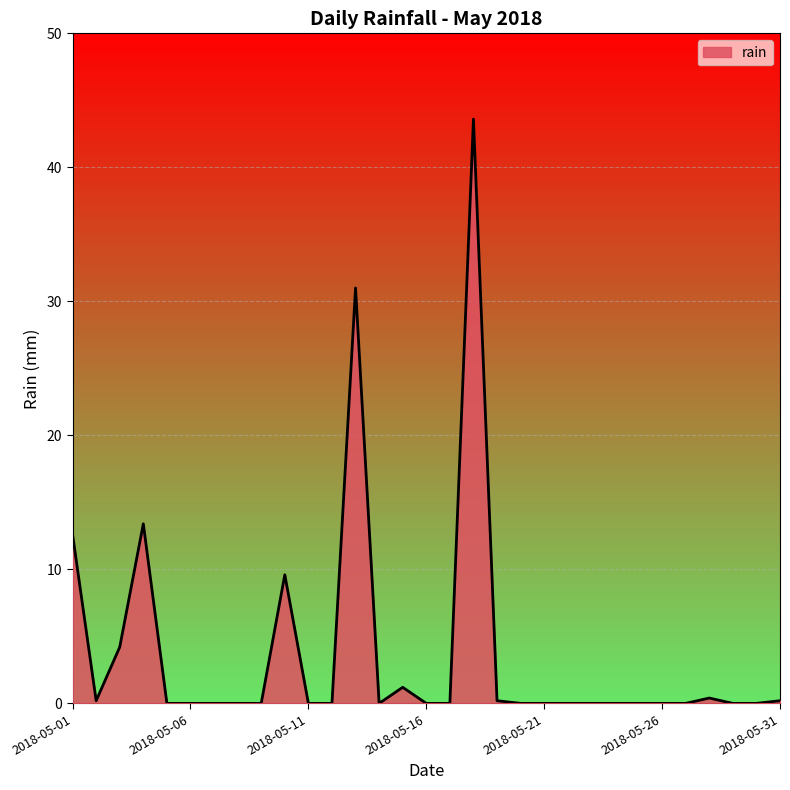

What is the difference between the maximum and minimum values?

43.6